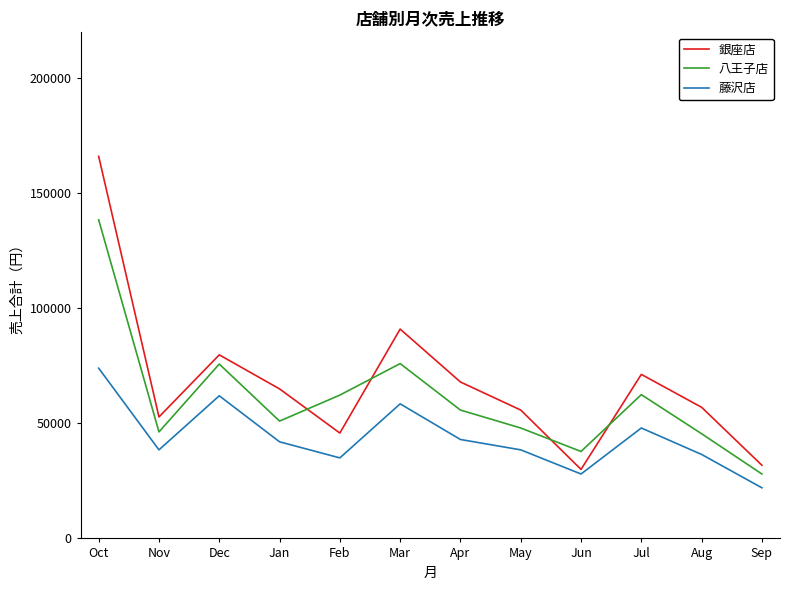

What value does the 八王子店 series have at Oct?

138500